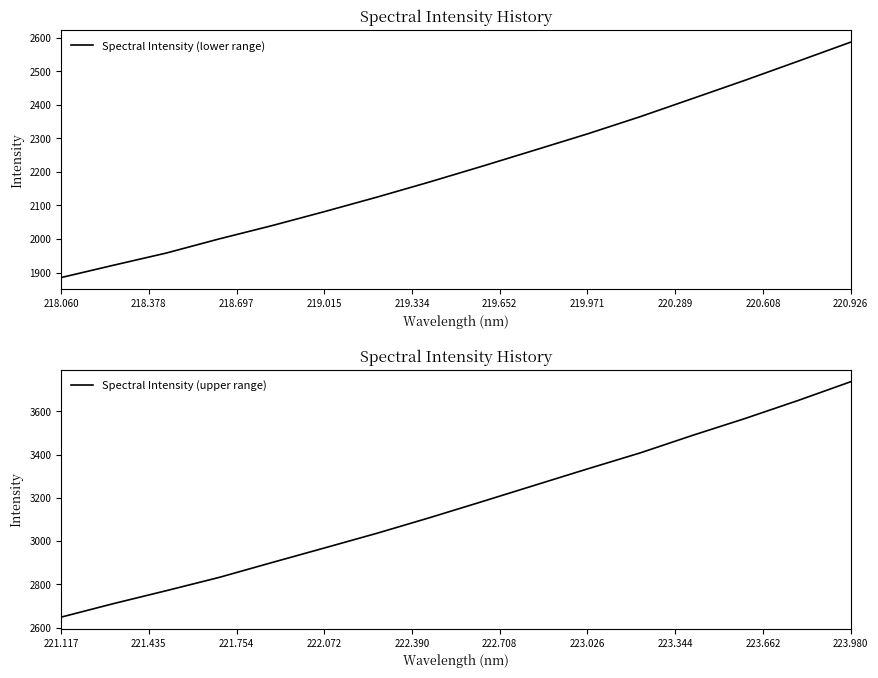

Which category has the highest value in the Spectral Intensity (lower range) series?

220.926